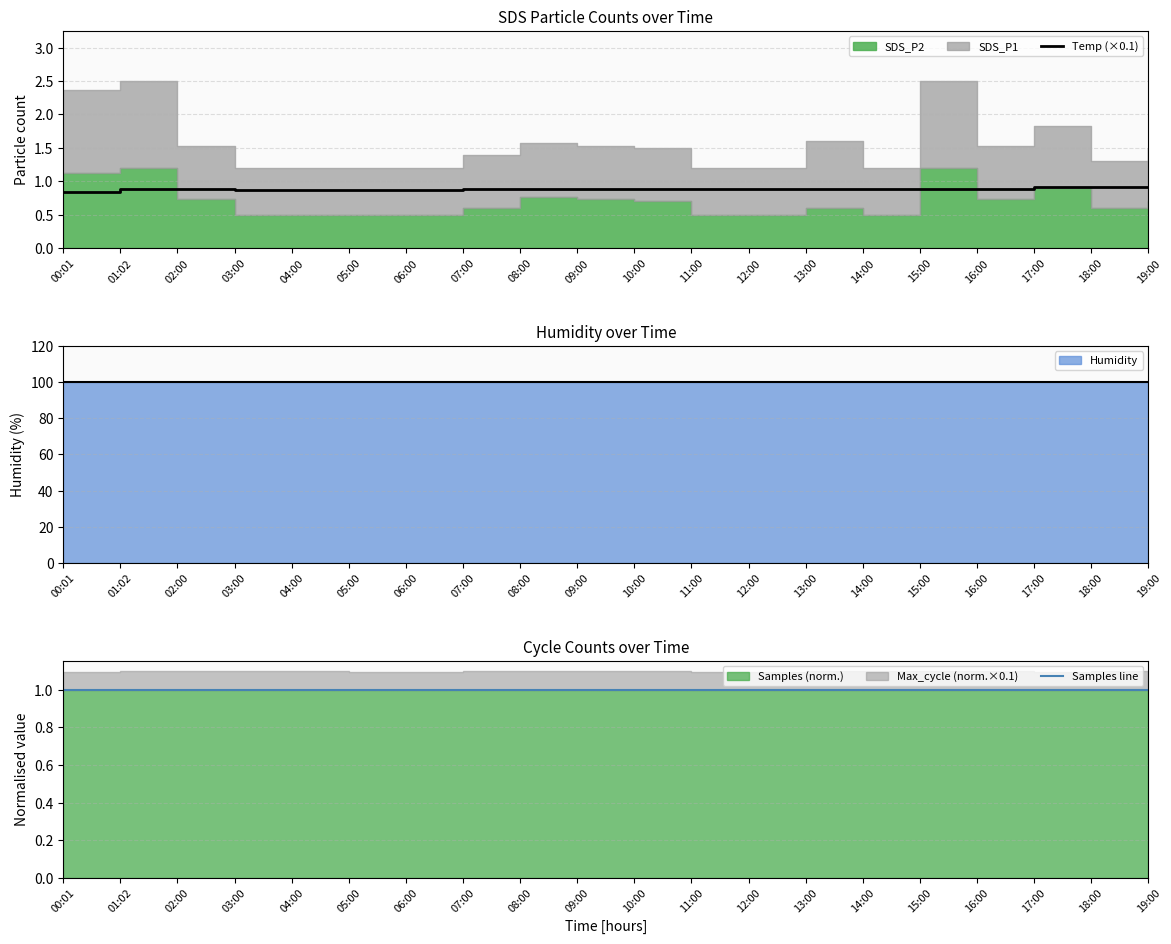

Is it true that Samples line equals 1.7 at 17:00?

False